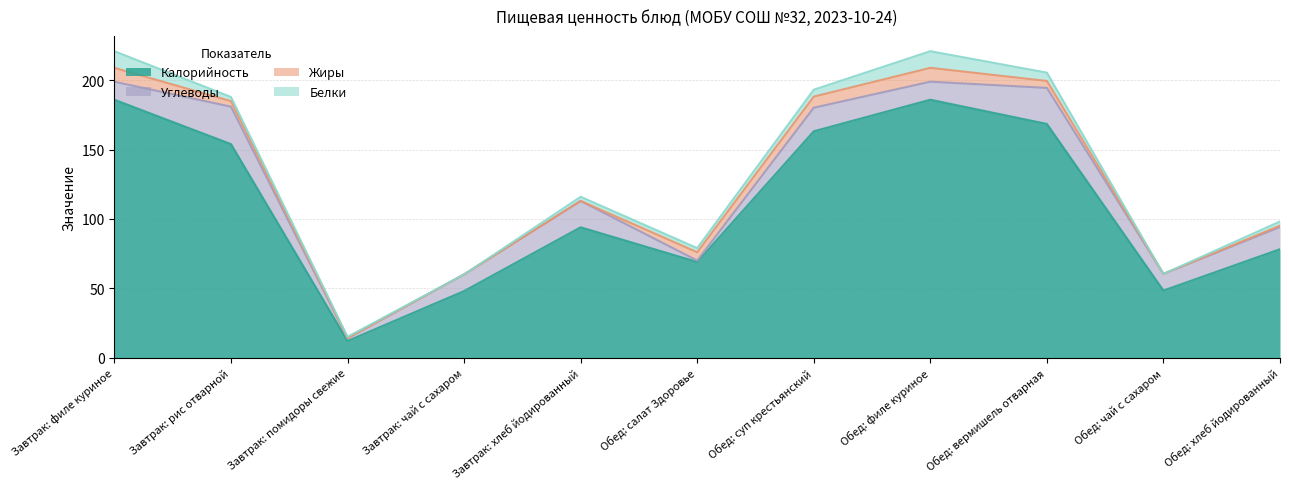

True or false: Калорийность has a value of 48.0 at Завтрак: чай с сахаром.

True